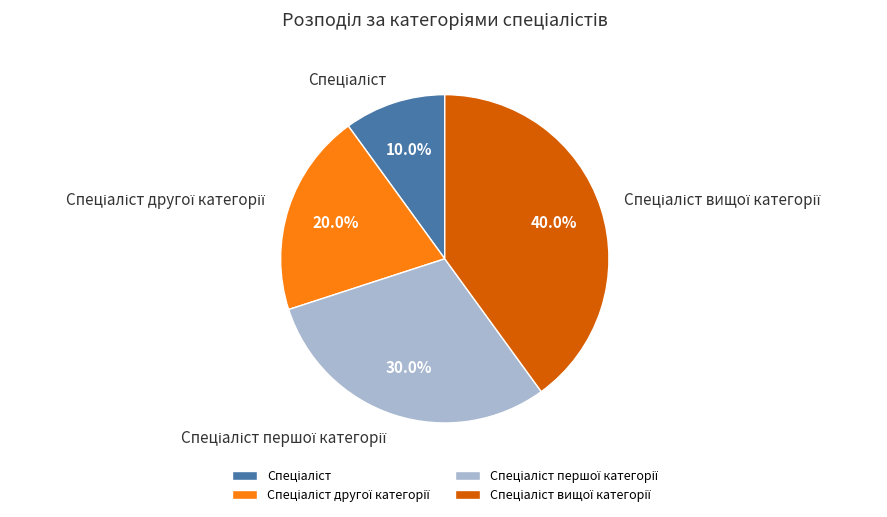

Is there a majority slice in this chart?

No